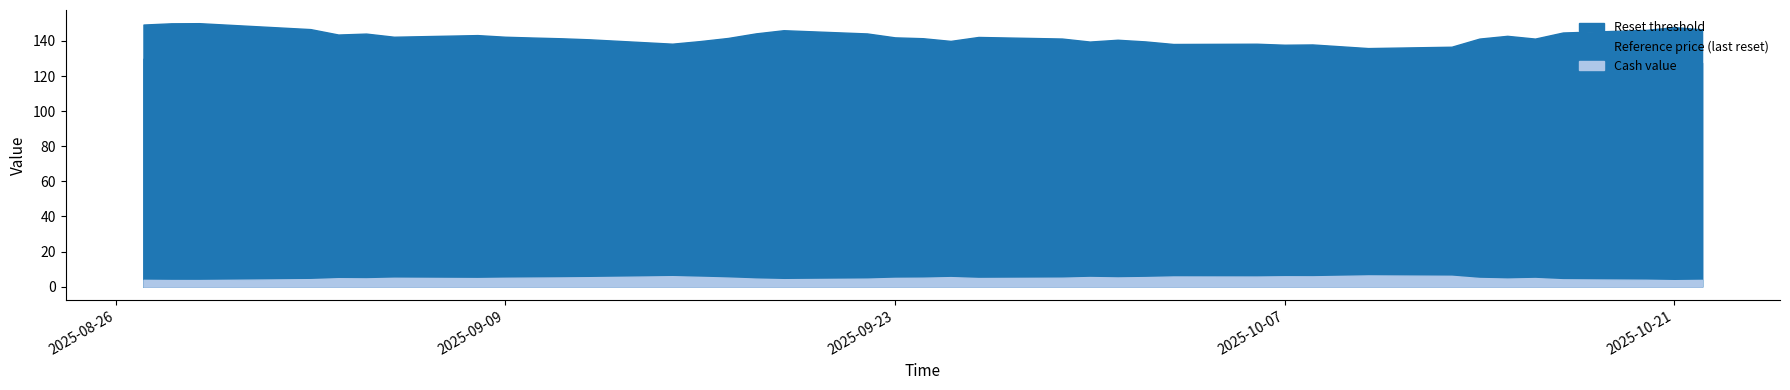

True or false: Cash value has a value of 5.2 at 2025-09-10.

True